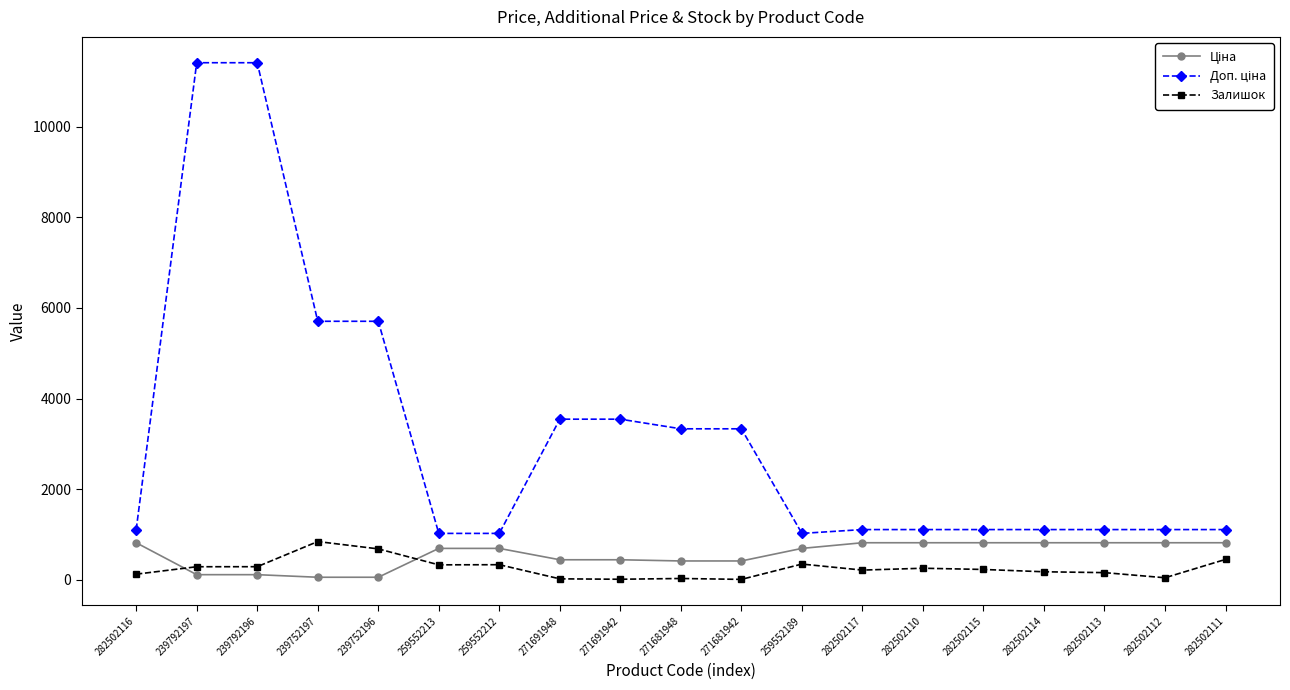

What is the highest value of the Залишок series?

845.0